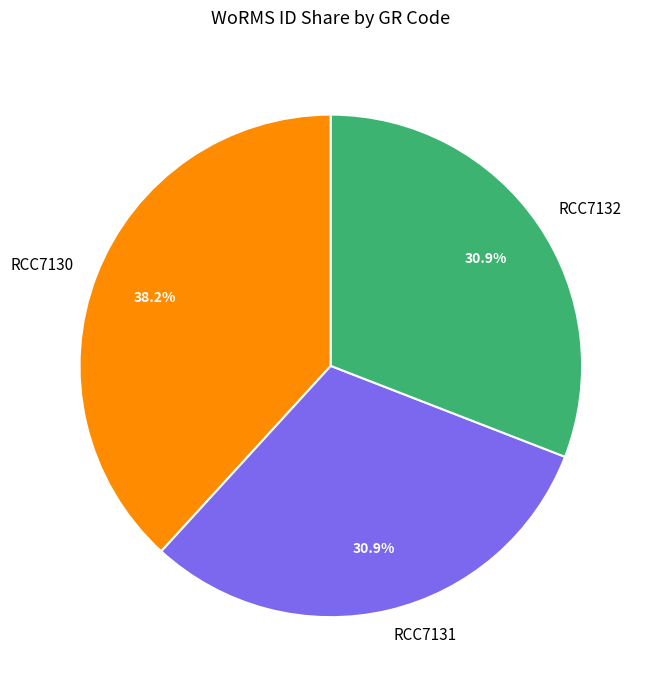

Is it true that RCC7132 is 31% of the pie?

True